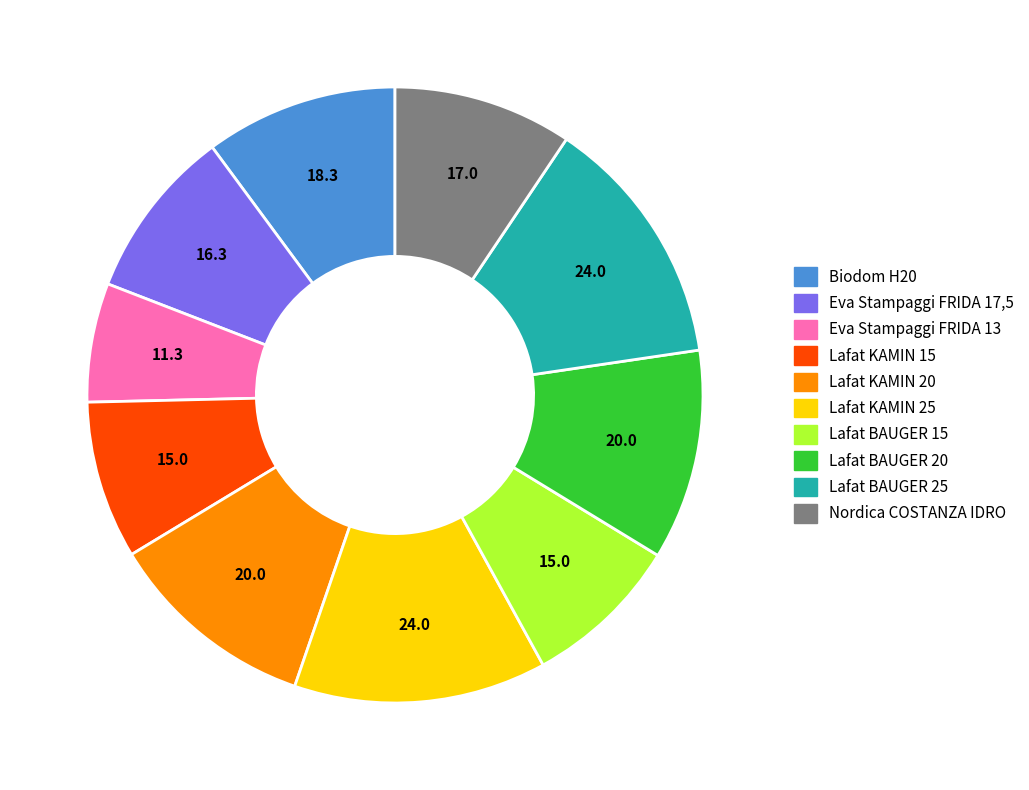

Do Lafat BAUGER 20 and Nordica COSTANZA IDRO together represent more than half of the pie?

No